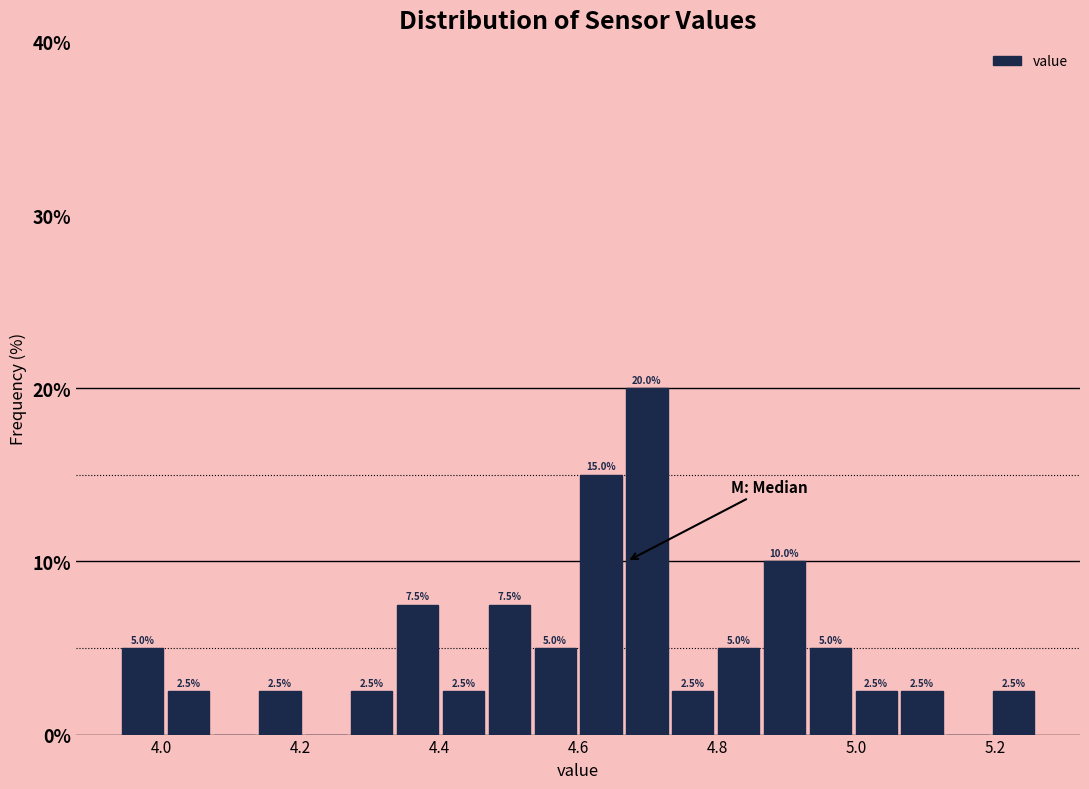

Around what value on the x-axis is the tallest bar? Give the approximate position of its centre, as read against the axis.

4.70